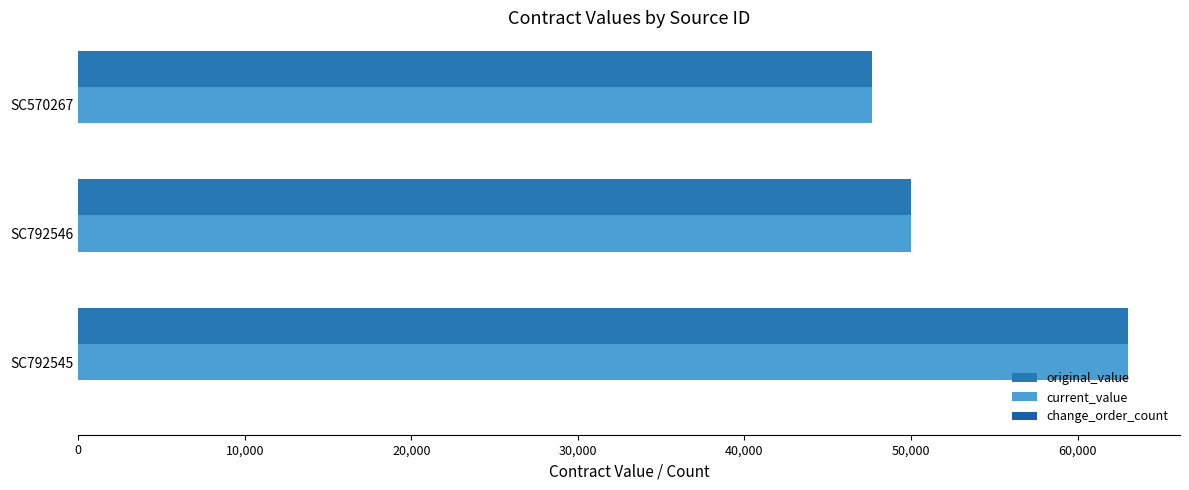

Count the number of categories in the chart.

3